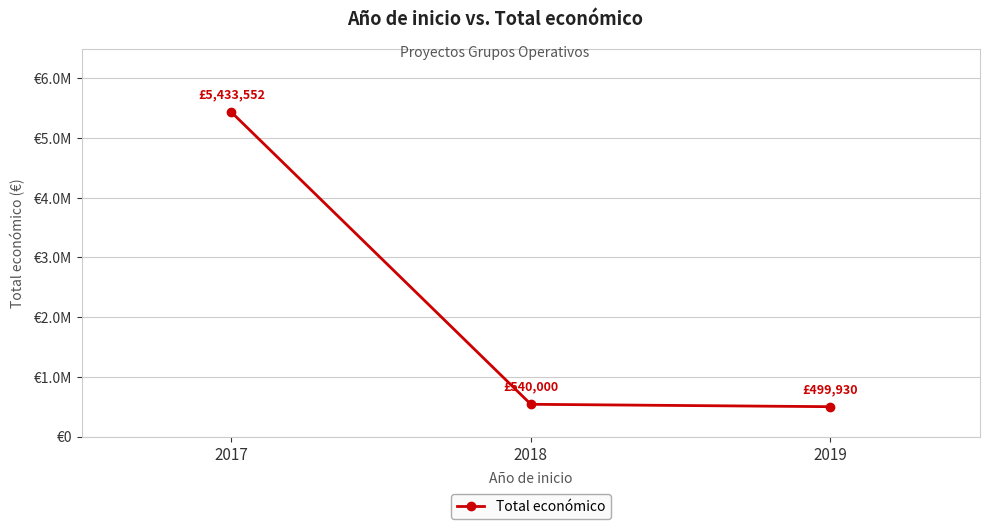

At which label does the data first exceed 540000?

2017